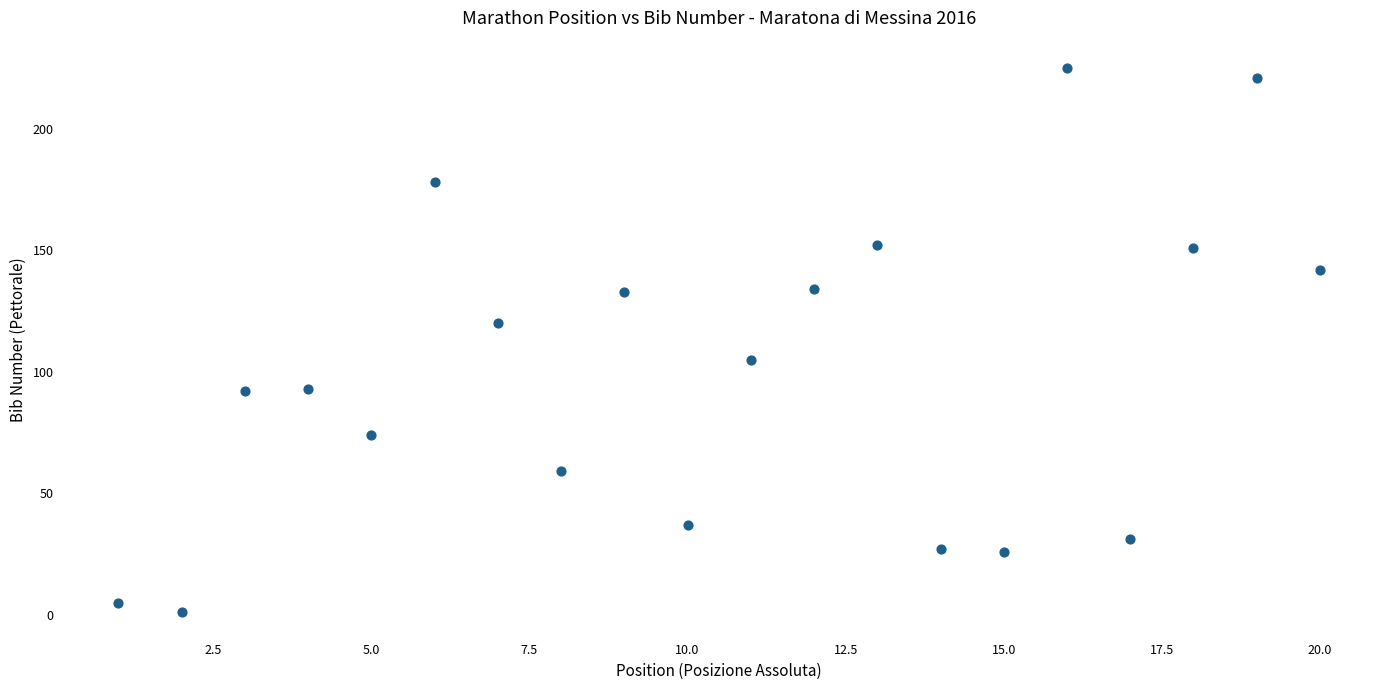

What is the range of Y values (max minus min)?

224